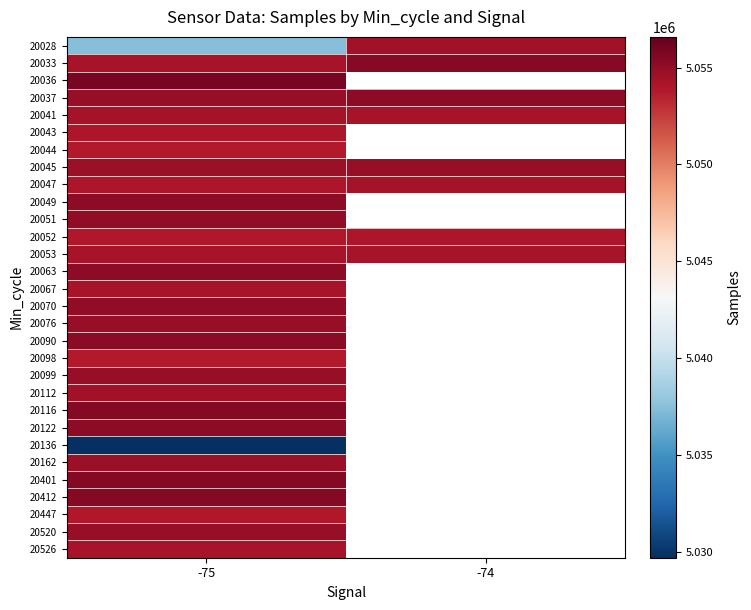

At which category is the sum across all series the highest?

-75